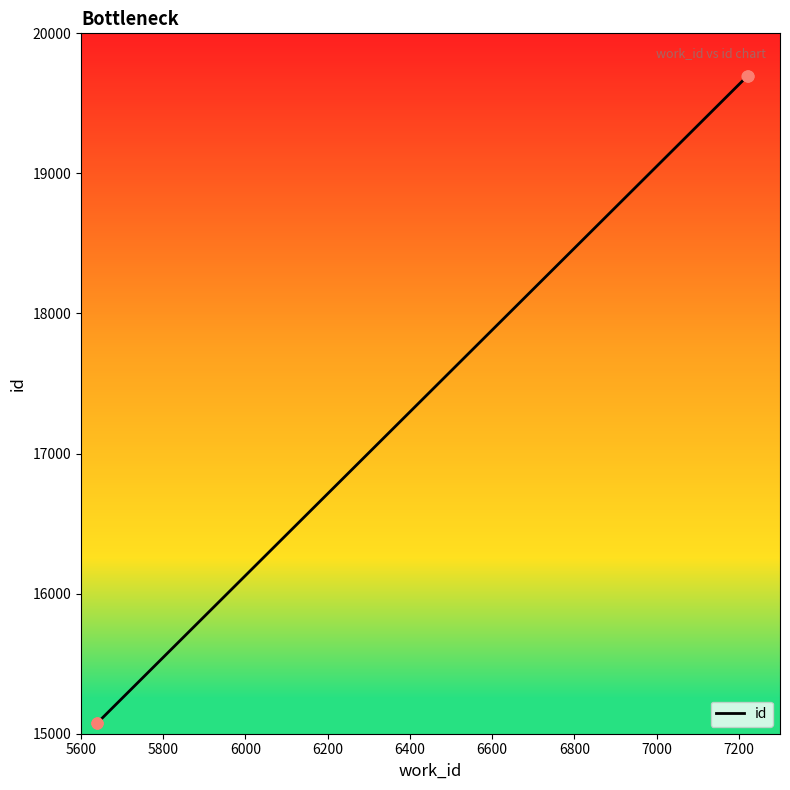

Between 6200 and 6400, which is larger?

6400